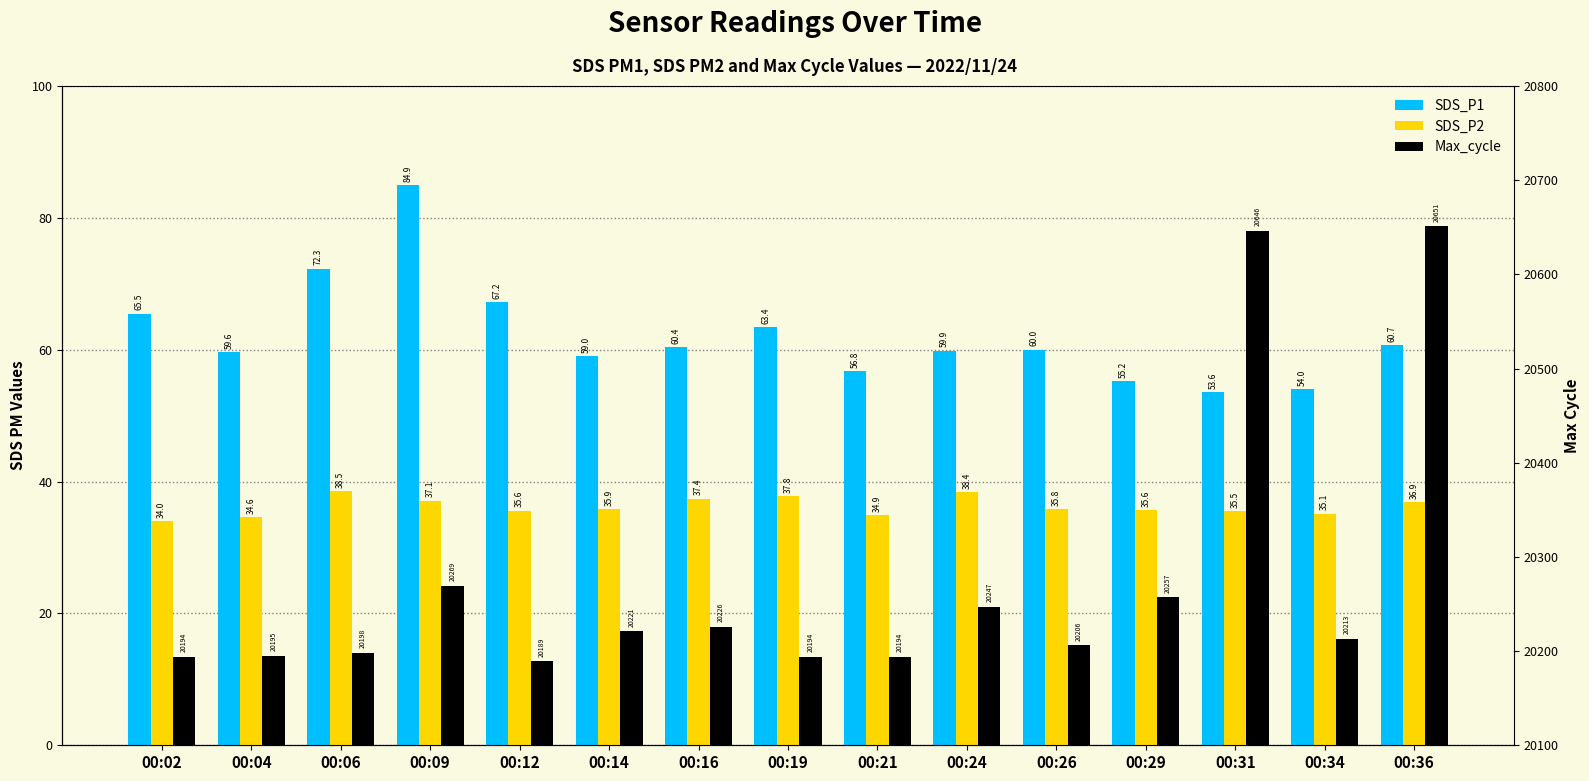

Reading left to right, extract all data points from this chart.

SDS_P1: 00:02=65.5	00:04=59.6	00:06=72.3	00:09=84.9	00:12=67.2	00:14=59.0	00:16=60.4	00:19=63.4	00:21=56.8	00:24=59.9	00:26=60.0	00:29=55.2	00:31=53.6	00:34=54.0	00:36=60.7
SDS_P2: 00:02=34.0	00:04=34.6	00:06=38.5	00:09=37.1	00:12=35.6	00:14=35.9	00:16=37.4	00:19=37.8	00:21=34.9	00:24=38.4	00:26=35.8	00:29=35.6	00:31=35.5	00:34=35.1	00:36=36.9
Max_cycle: 00:02=20194.0	00:04=20195.0	00:06=20198.0	00:09=20269.0	00:12=20189.0	00:14=20221.0	00:16=20226.0	00:19=20194.0	00:21=20194.0	00:24=20247.0	00:26=20206.0	00:29=20257.0	00:31=20646.0	00:34=20213.0	00:36=20651.0